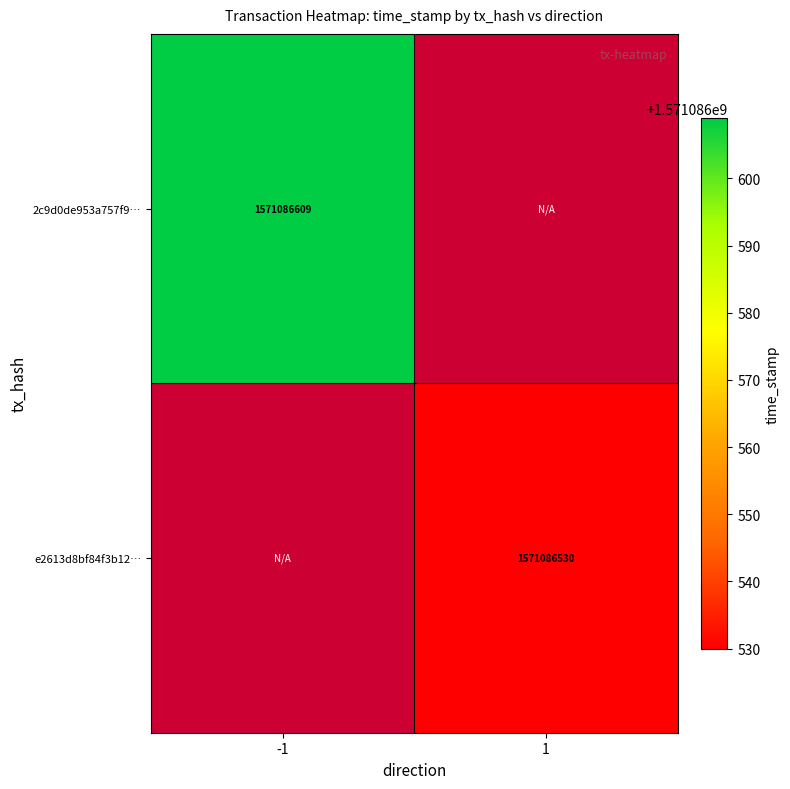

Reading right to left, extract all data points from this chart.

2c9d0de953a757f9e767cbb7681e2452eb5d323: 1=0	-1=1571086609
e2613d8bf84f3b12c9a510604c283ce638406a3: 1=1571086530	-1=0